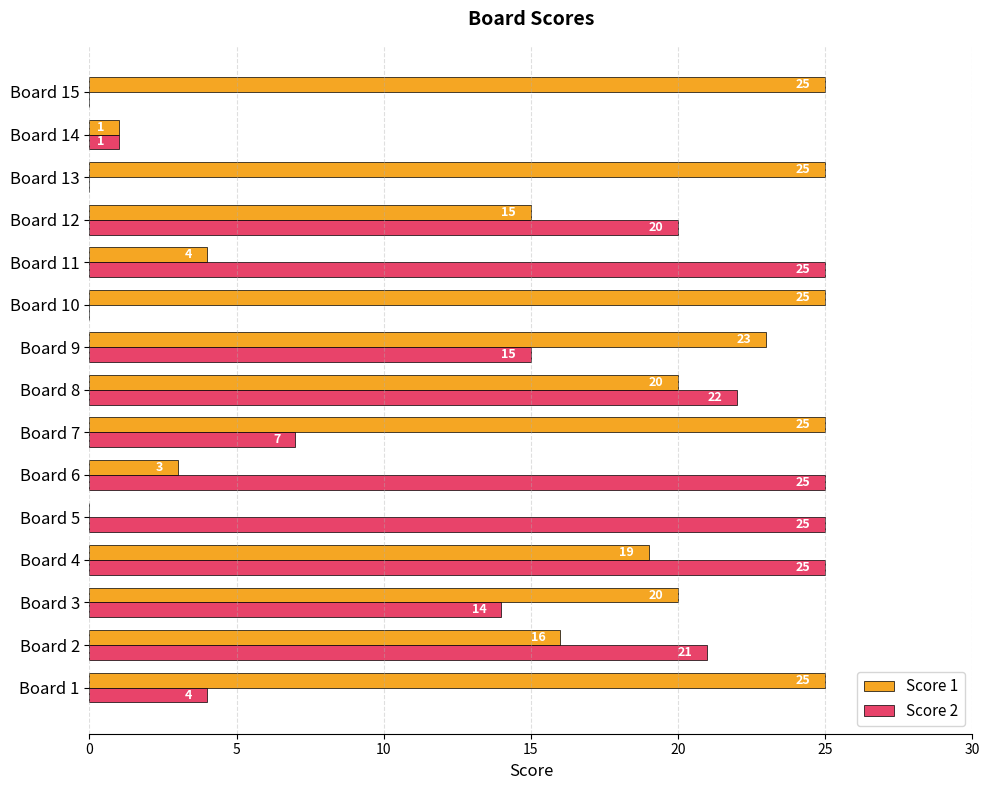

Which series changed the most between Board 8 and Board 9?

Score 2